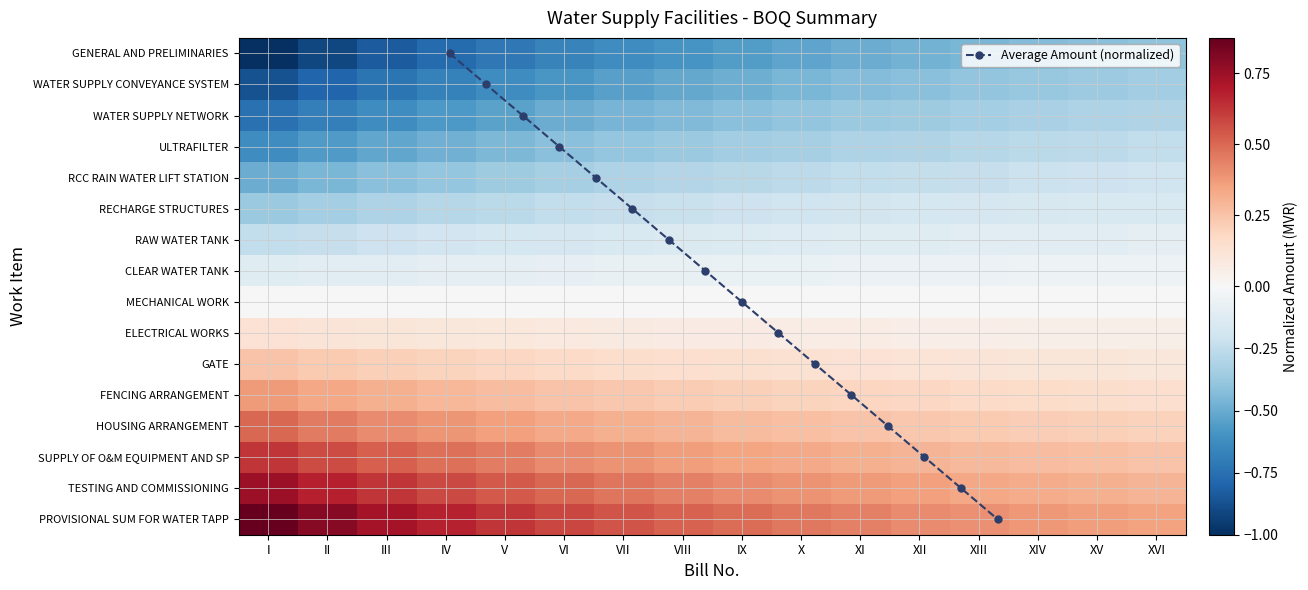

Rank the series by their maximum value, from lowest to highest.

GENERAL AND PRELIMINARIES, WATER SUPPLY CONVEYANCE SYSTEM, WATER SUPPLY NETWORK, ULTRAFILTER, RCC RAIN WATER LIFT STATION, RECHARGE STRUCTURES, RAW WATER TANK, CLEAR WATER TANK, MECHANICAL WORK, ELECTRICAL WORKS, GATE, FENCING ARRANGEMENT, HOUSING ARRANGEMENT, SUPPLY OF O&M EQUIPMENT AND SP, TESTING AND COMMISSIONING, PROVISIONAL SUM FOR WATER TAPP, Average Amount (normalized)